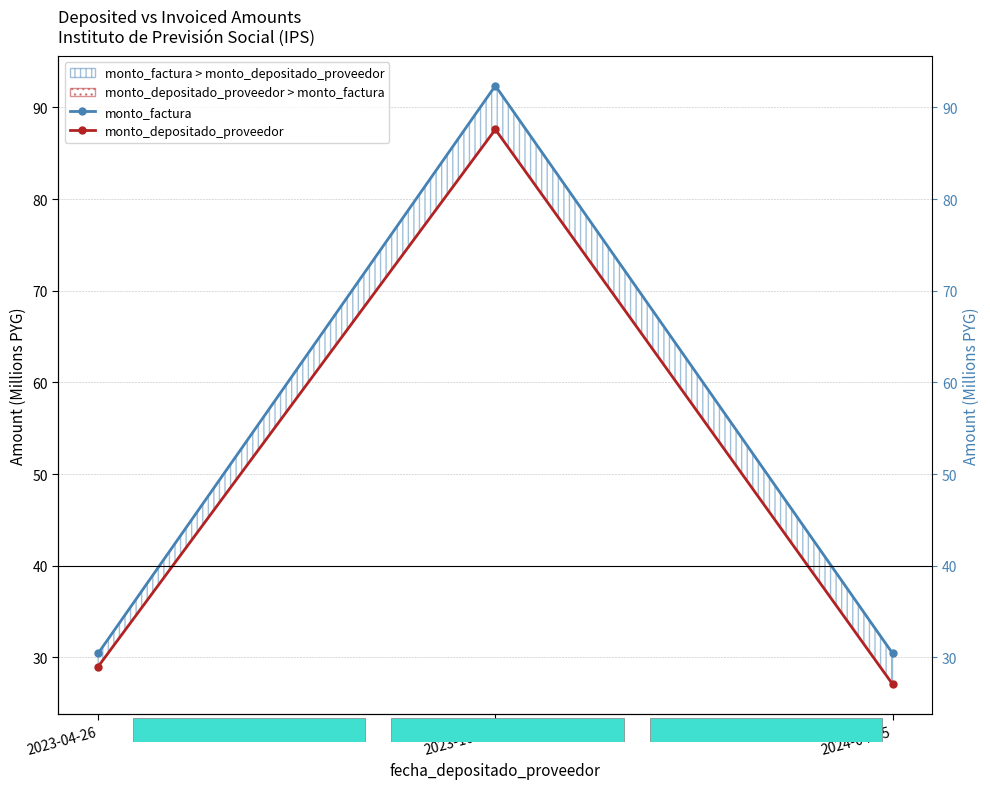

What is the highest value of the monto_depositado_proveedor series?

87.6